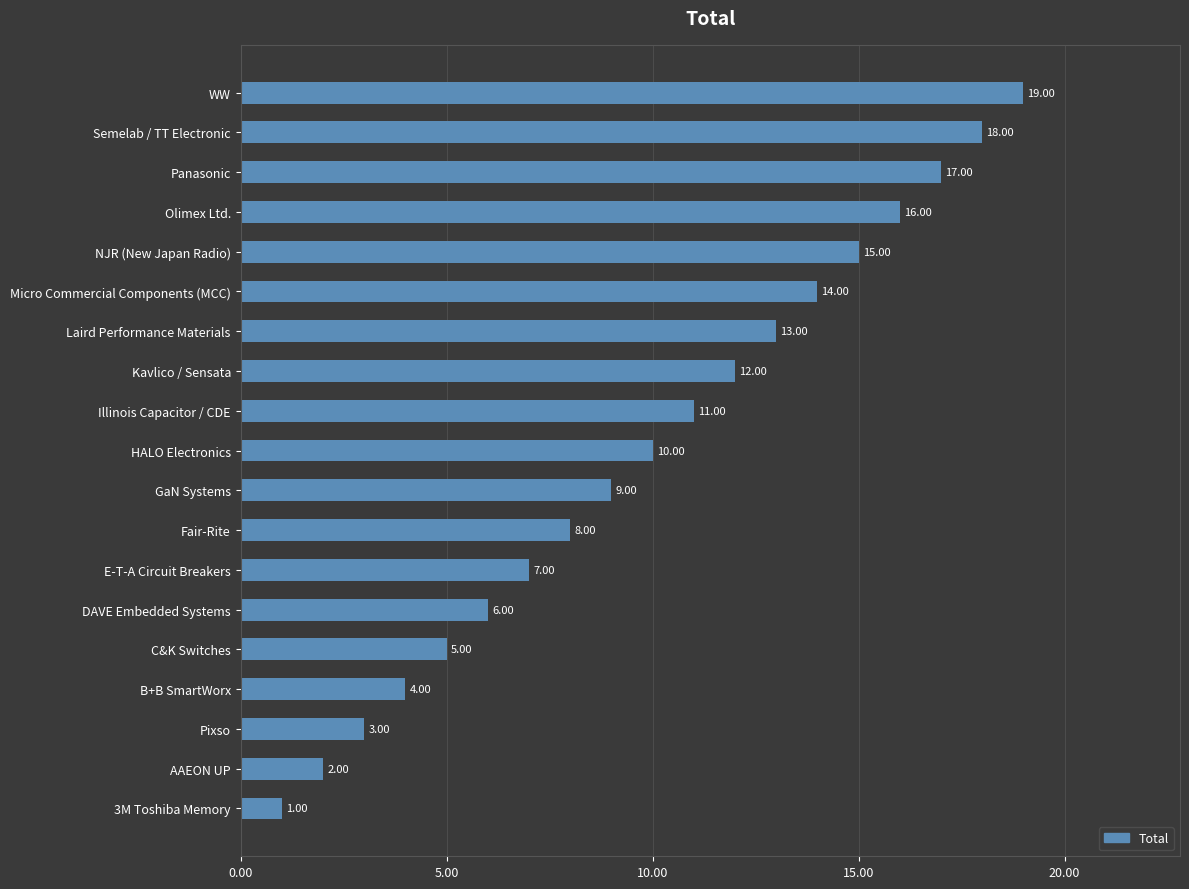

Which label corresponds to the largest value in the chart?

WW